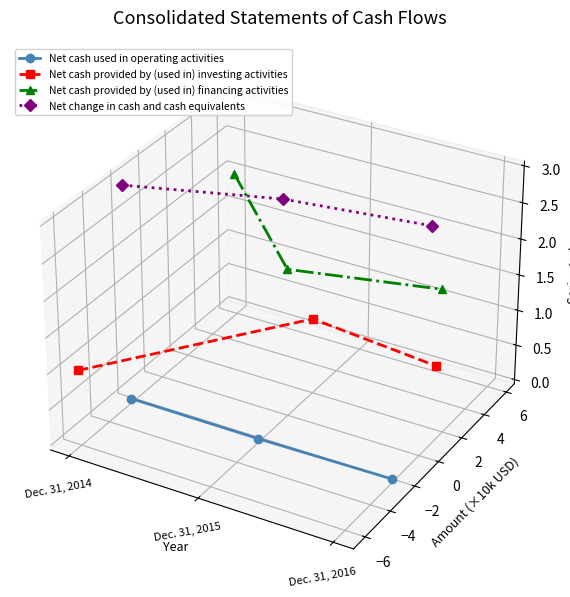

Which series has the widest spread of values?

Net cash provided by (used in) financing activities